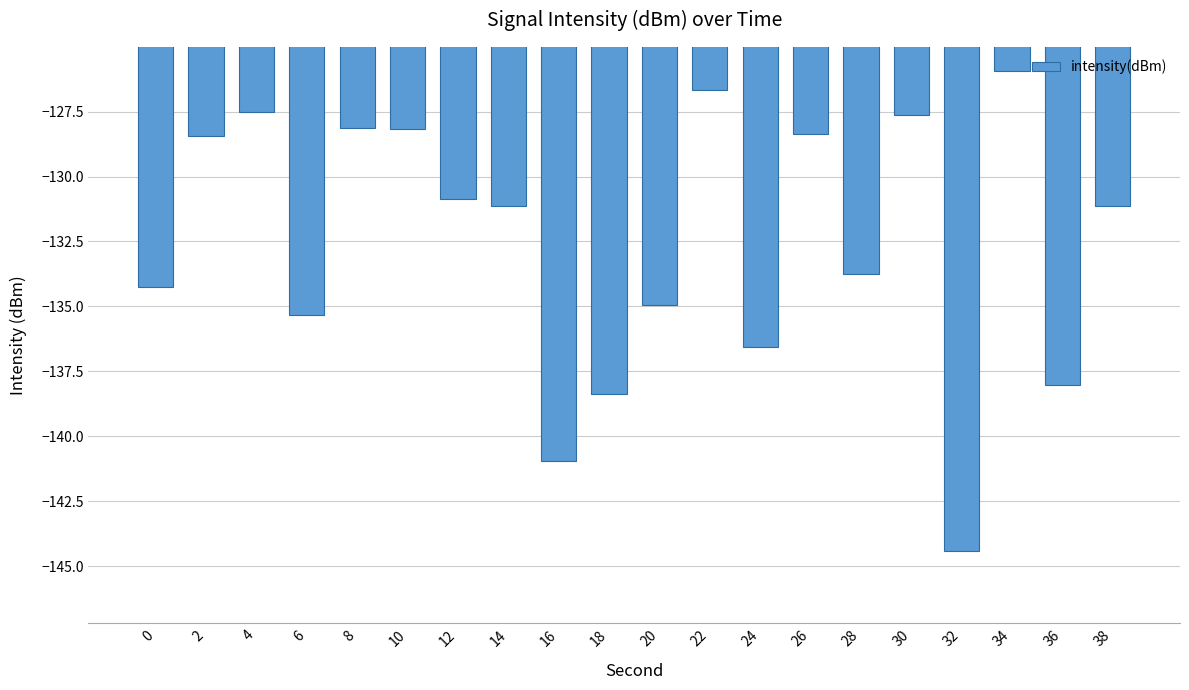

How many bars are there in total?

20